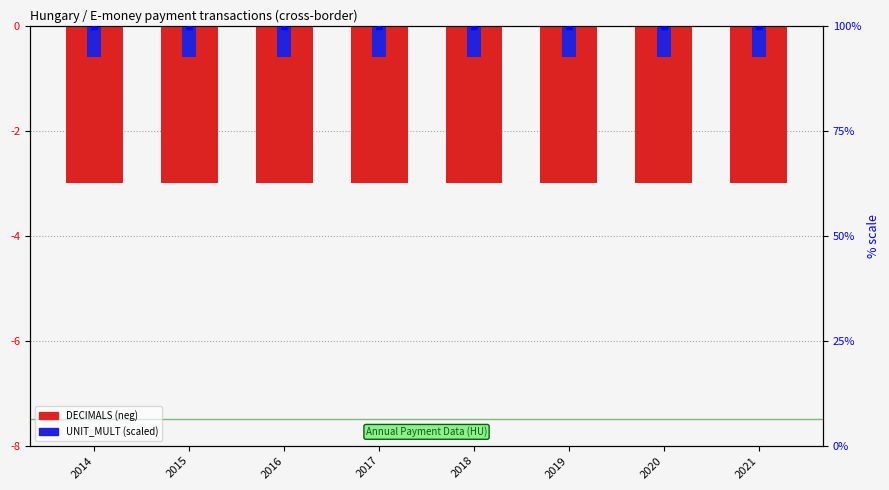

The UNIT_MULT % series shows 100.0 at 2017. True or false?

True